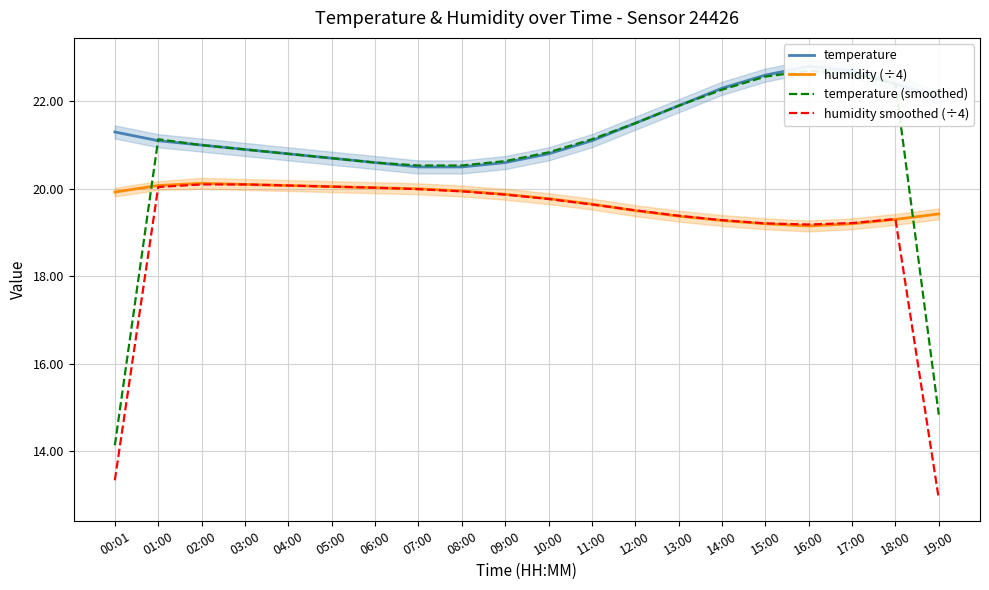

What is the label of the 18th point from the left?

17:00